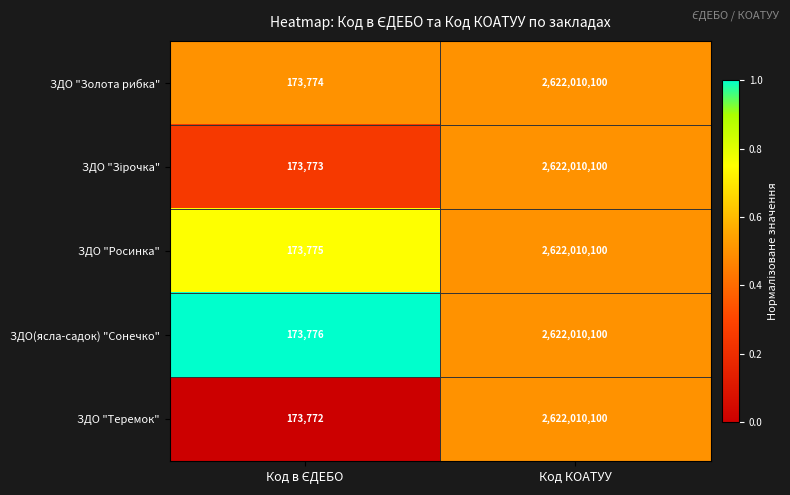

What is the total value across all series at Код КОАТУУ?

13110050500